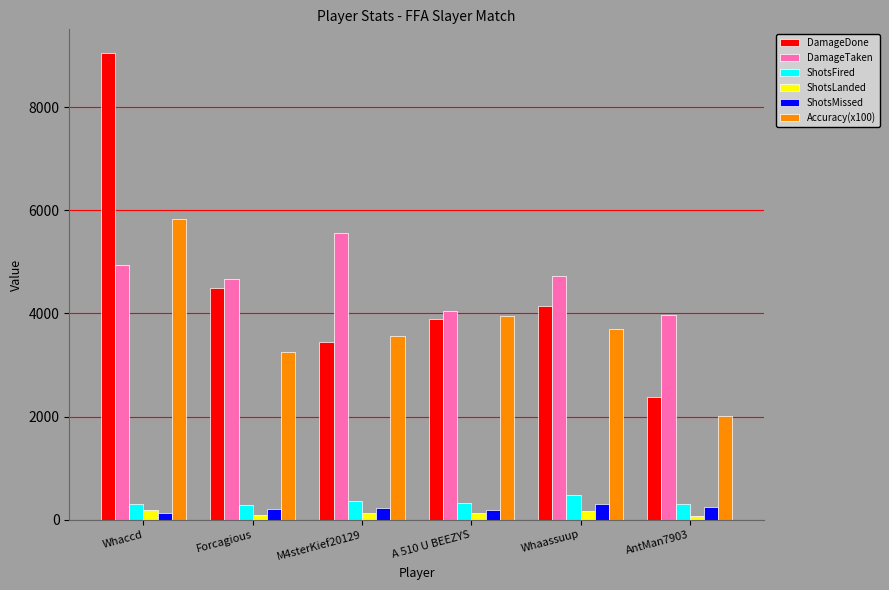

The value of DamageDone at AntMan7903 is 1536.6. True or false?

False